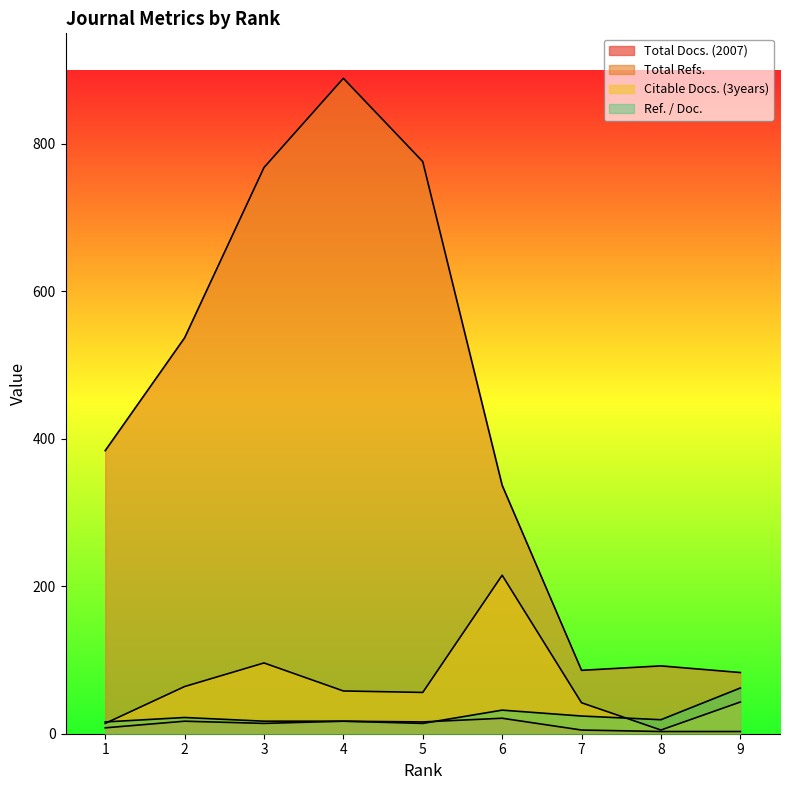

How many values in the Ref. / Doc. series are below 19?

4